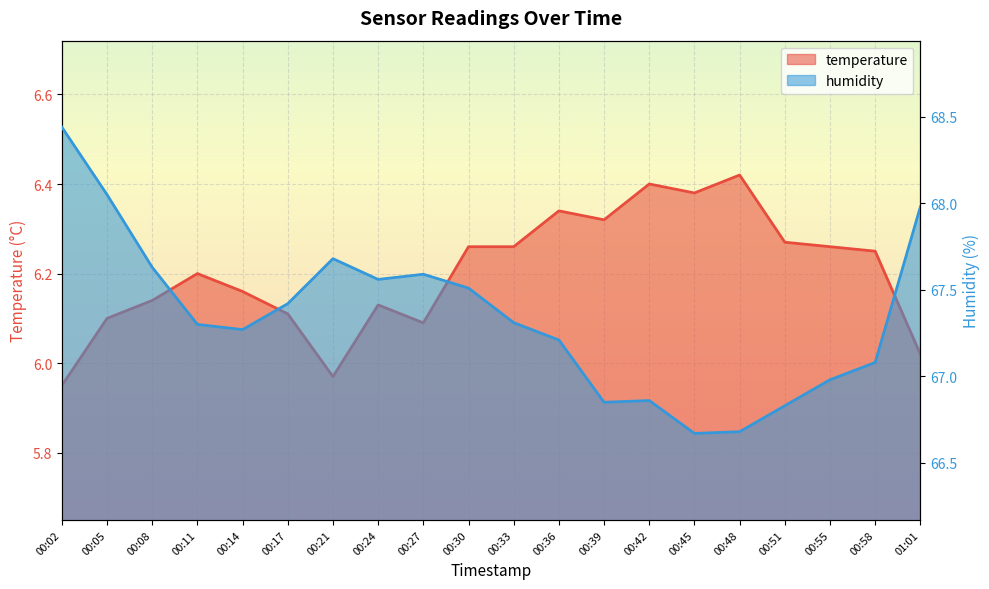

Which series changed the most between 00:08 and 00:21?

temperature